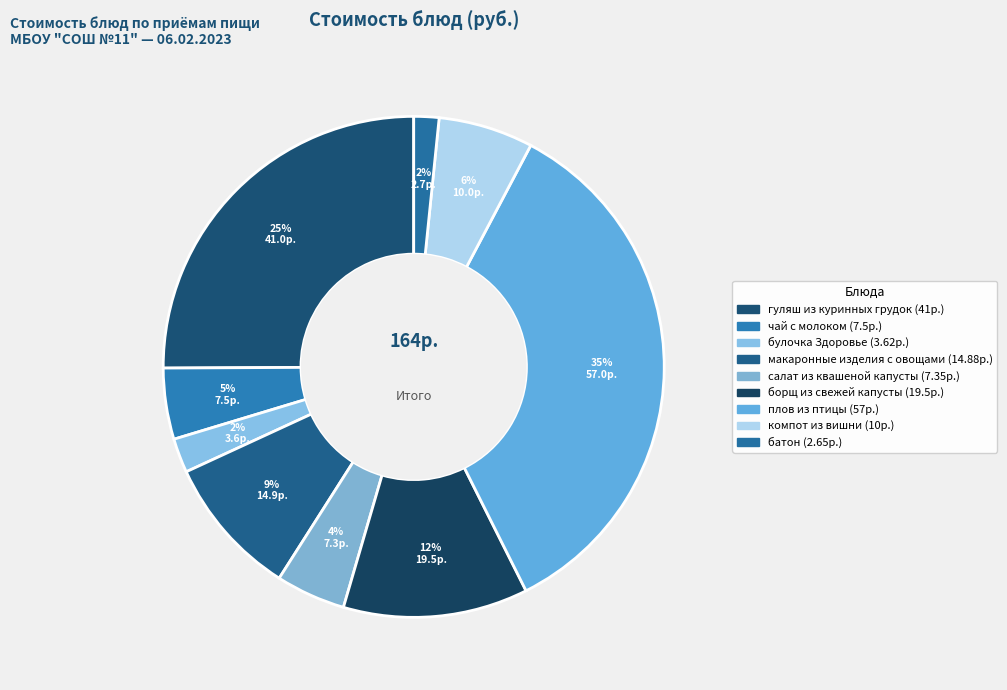

How many slices are in this pie chart?

9